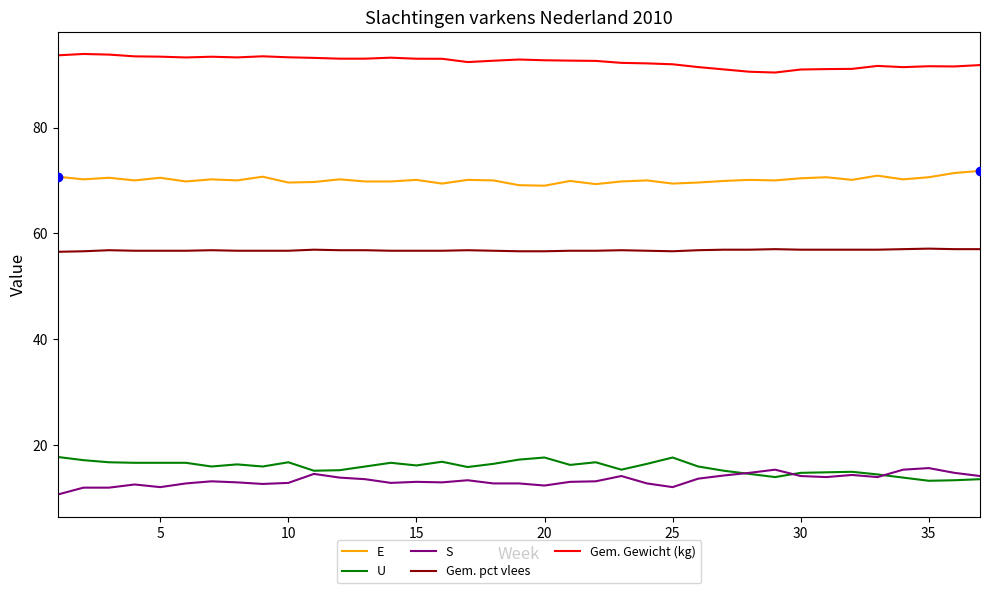

Which series has the largest total across all categories?

Gem. Gewicht (kg)